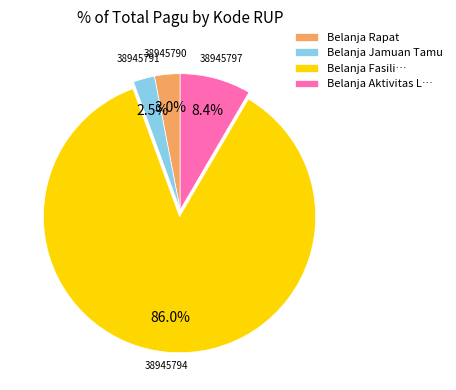

What is the ratio of the value at Belanja Aktivitas L… to the value at Belanja Rapat?

2.8